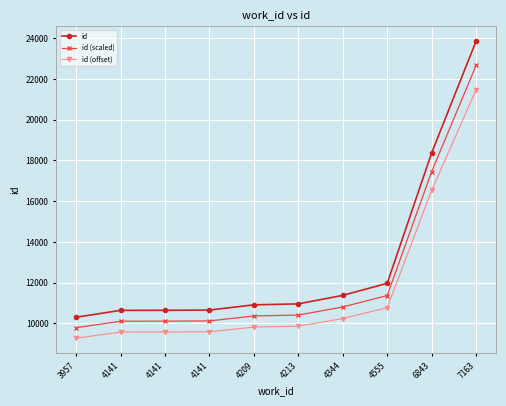

Reading right to left, what are all the values shown in this chart?

id: 23861.0	18373.0	11971.0	11379.0	10962.0	10914.0	10658.0	10646.0	10644.0	10306.0
id (scaled): 22668.0	17454.3	11372.4	10810.0	10413.9	10368.3	10125.1	10113.7	10111.8	9790.7
id (offset): 21474.9	16535.7	10773.9	10241.1	9865.8	9822.6	9592.2	9581.4	9579.6	9275.4